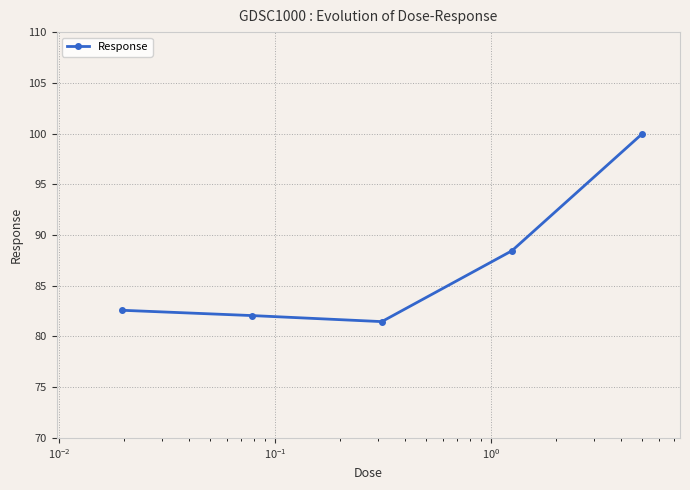

What is the sum of all values?

434.5